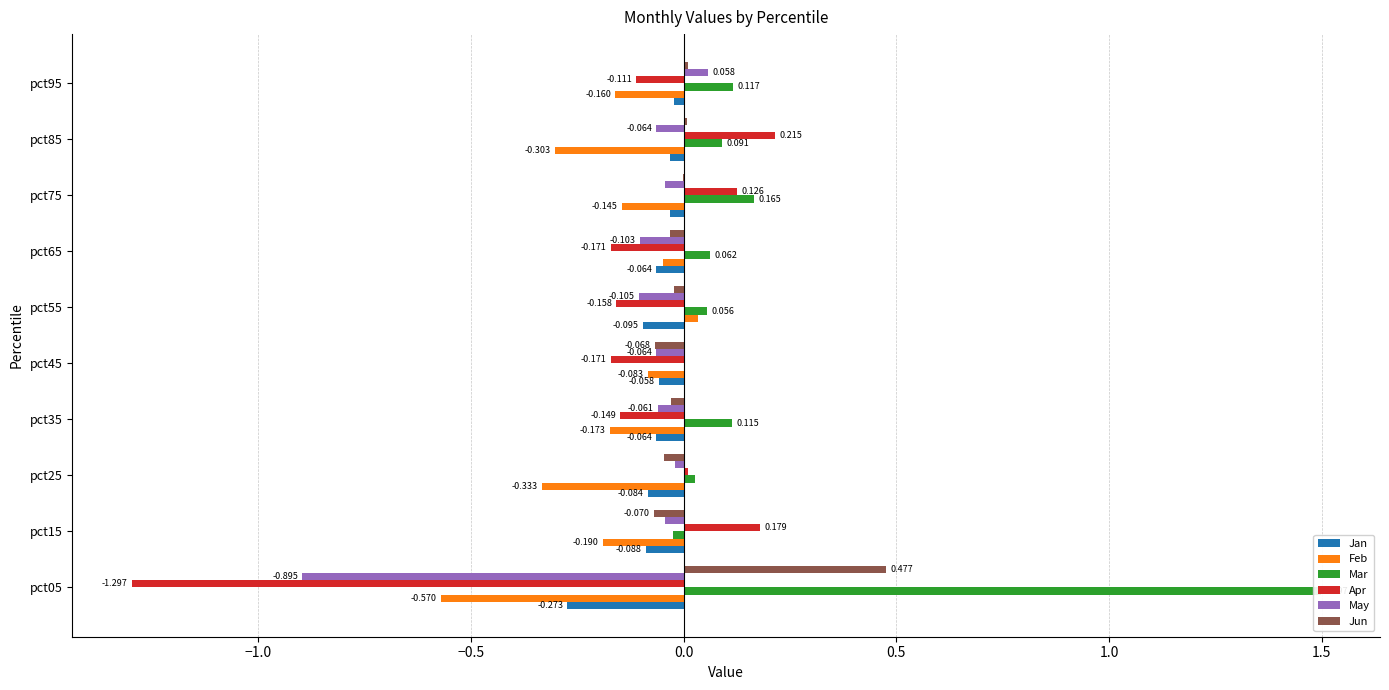

What is the average value of the May series?

-0.1